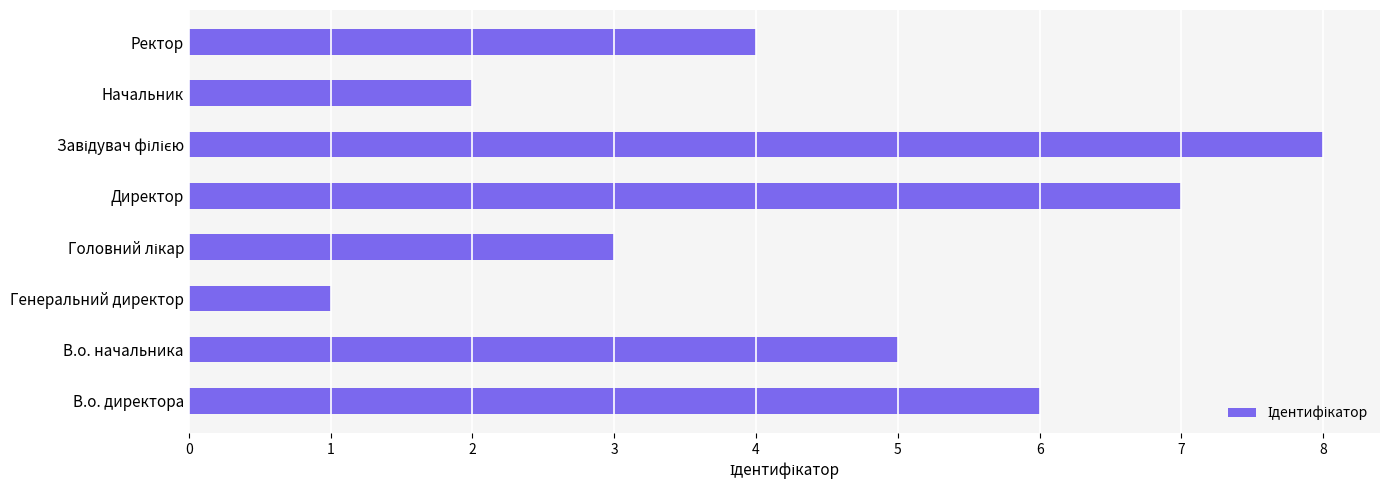

Which has a higher value, В.о. начальника or Директор?

Директор